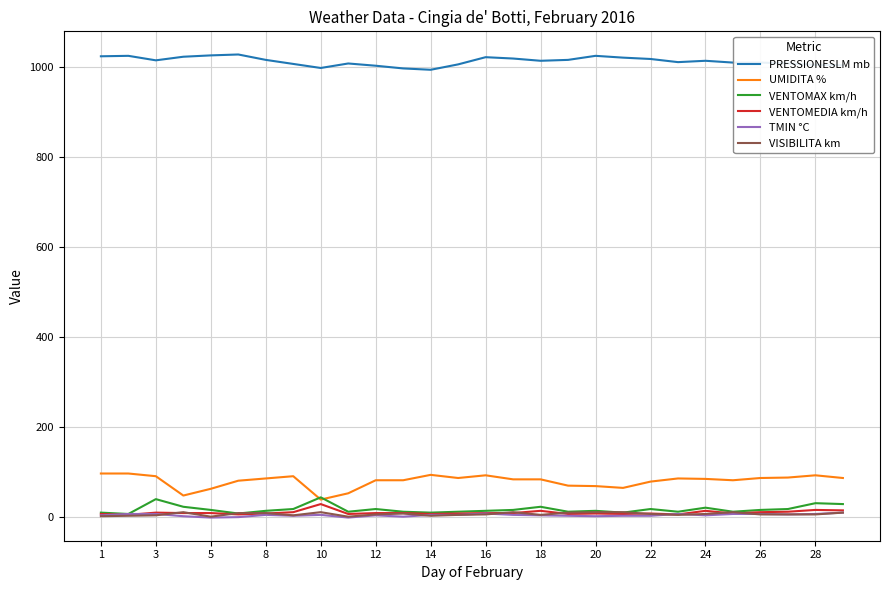

True or false: TMIN °C and UMIDITA % intersect in this chart.

False